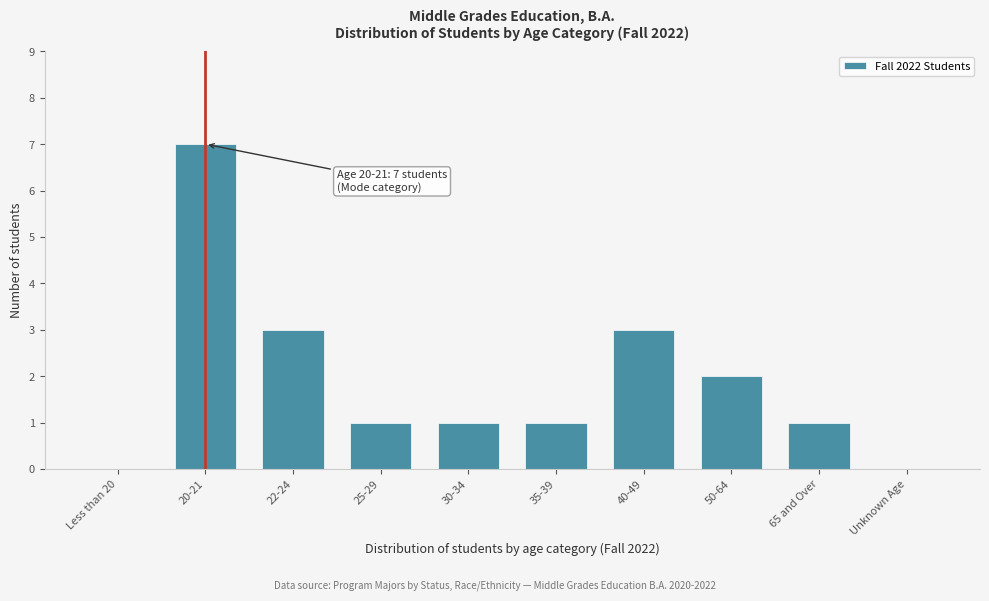

Reading left to right, list all the values displayed in this chart.

Less than 20=0	20-21=7	22-24=3	25-29=1	30-34=1	35-39=1	40-49=3	50-64=2	65 and Over=1	Unknown Age=0